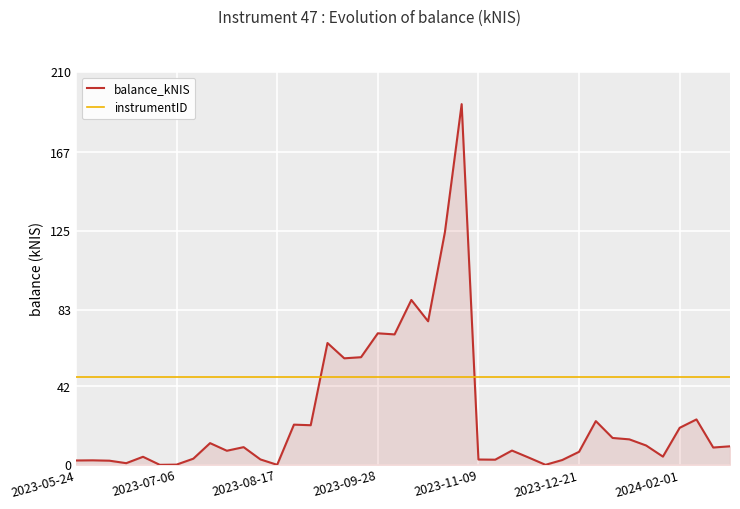

What is the maximum value shown in the chart?

192.8